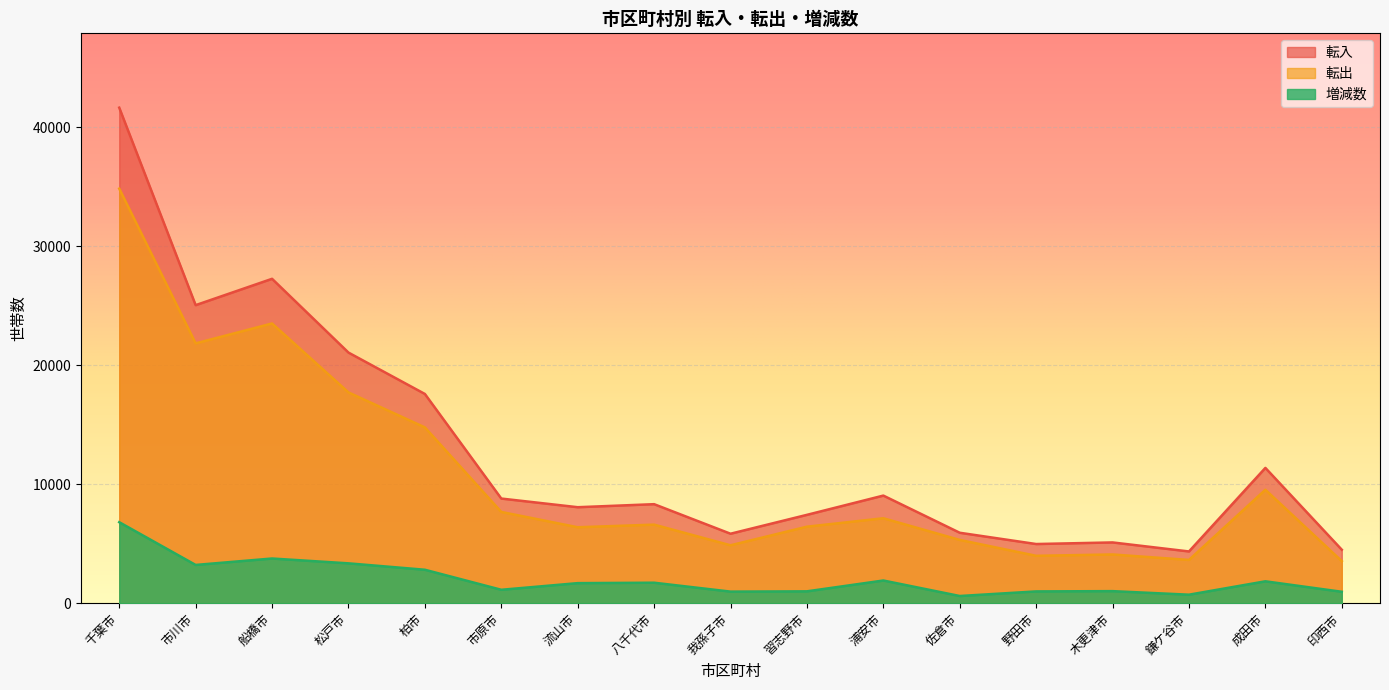

At which category does 増減数 reach its first local peak?

船橋市